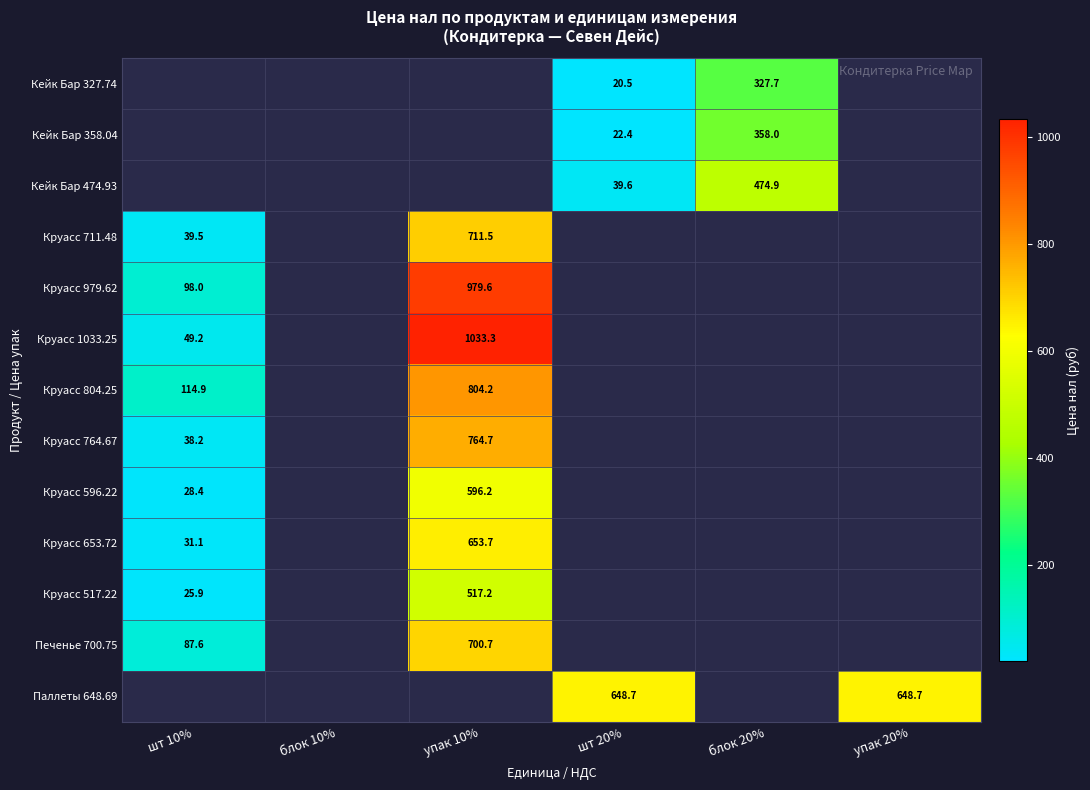

At which category is the sum across all series the highest?

упак 10%